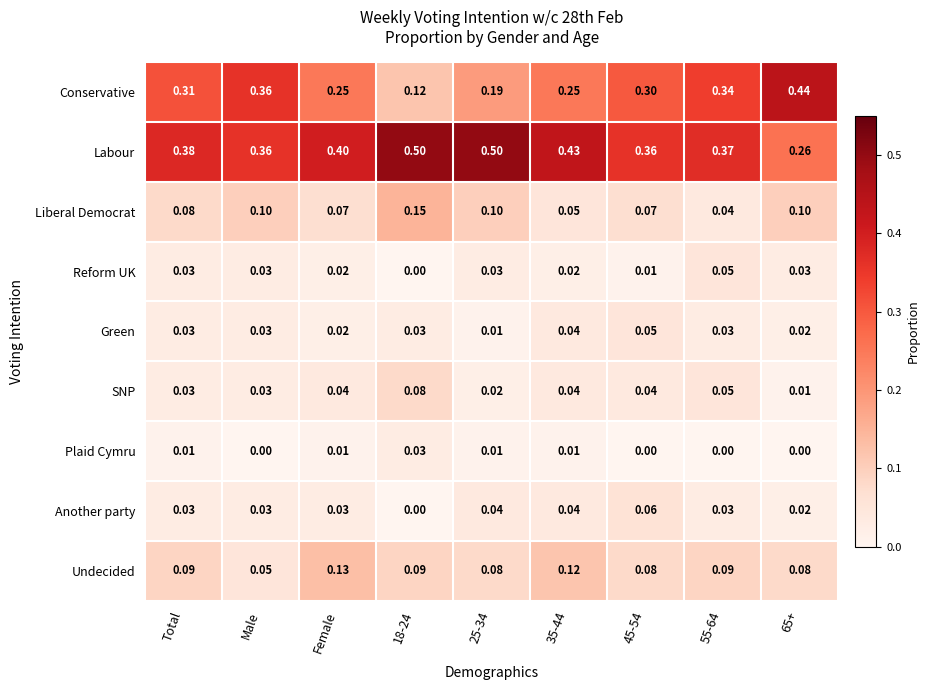

Is the value of Liberal Democrat at 18-24 greater than the value of Green at Female?

Yes